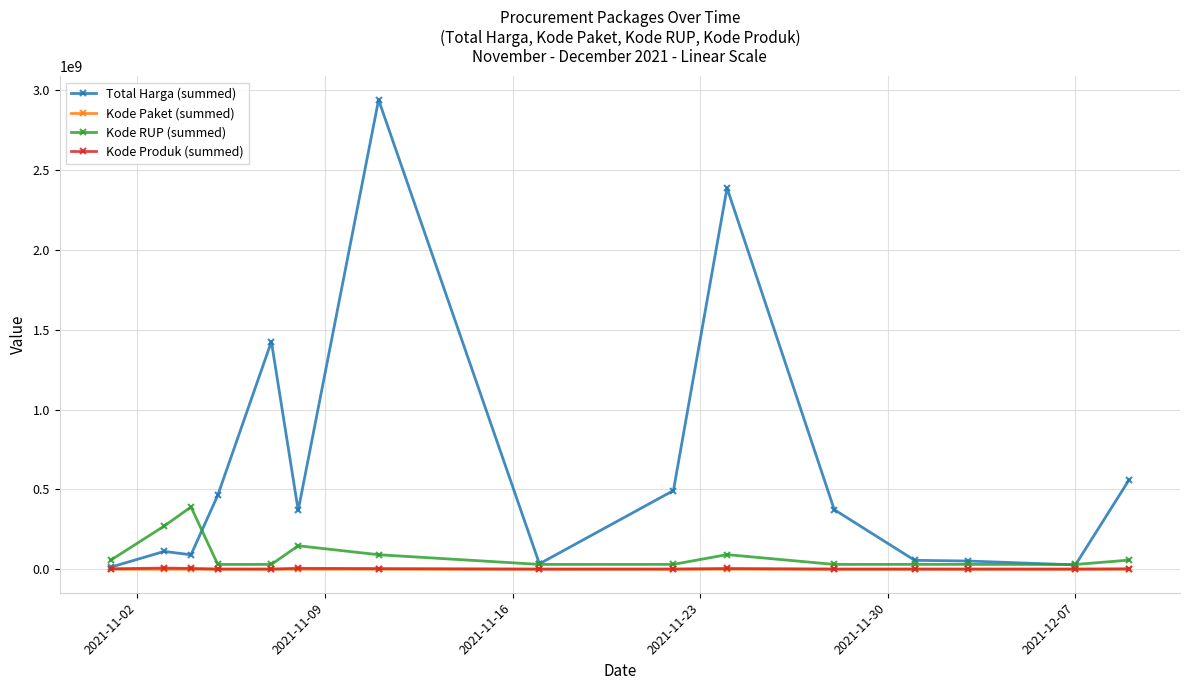

Which series has the largest total across all categories?

Total Harga (summed)